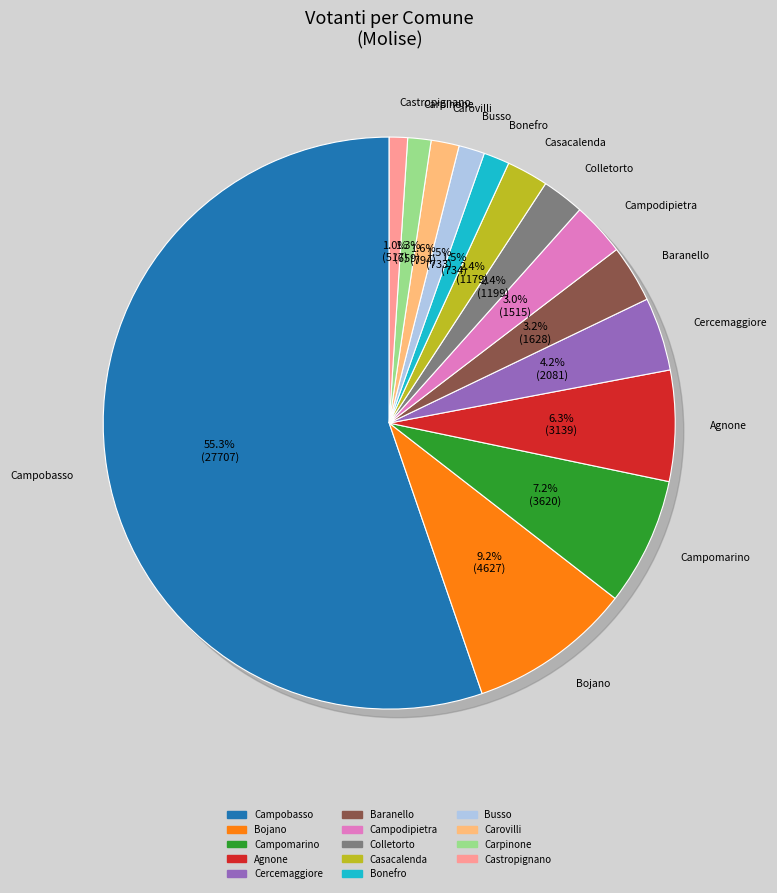

Which slice is the largest?

Campobasso